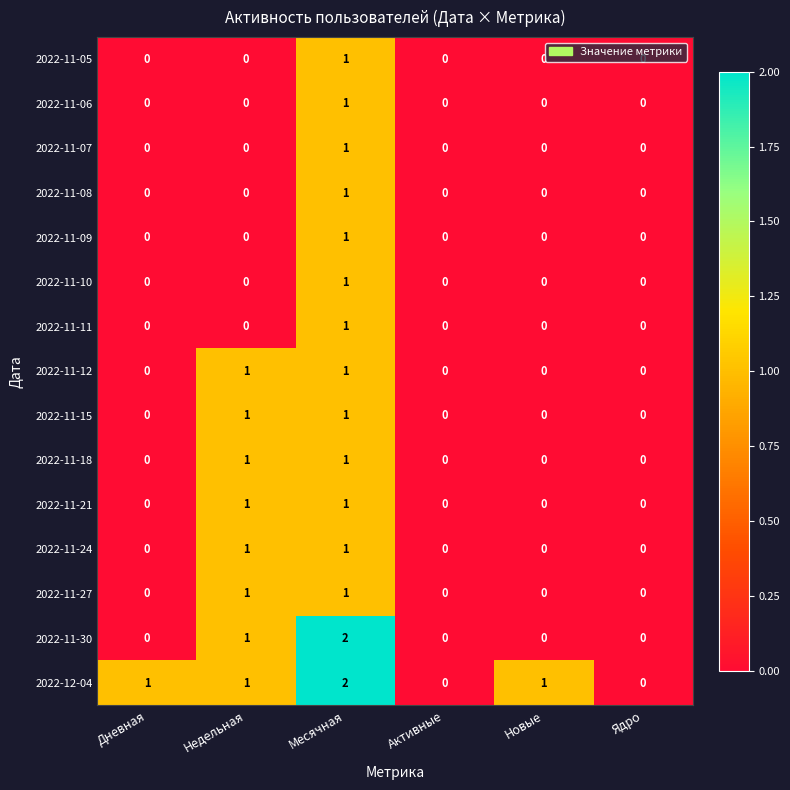

Which category has the highest value in the 2022-12-04 series?

Месячная